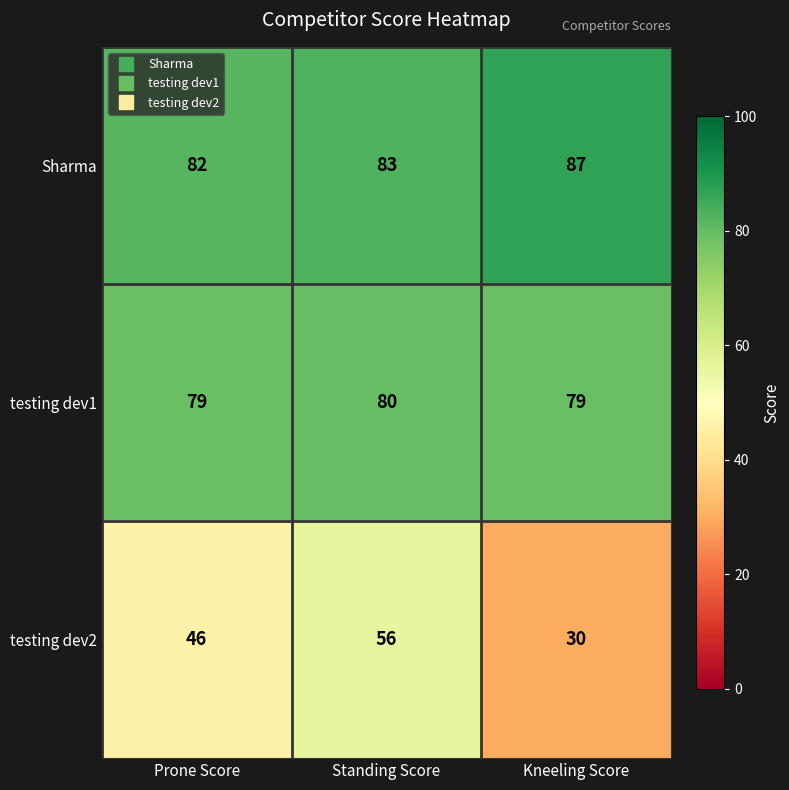

Read the testing dev1 value at Prone Score.

79